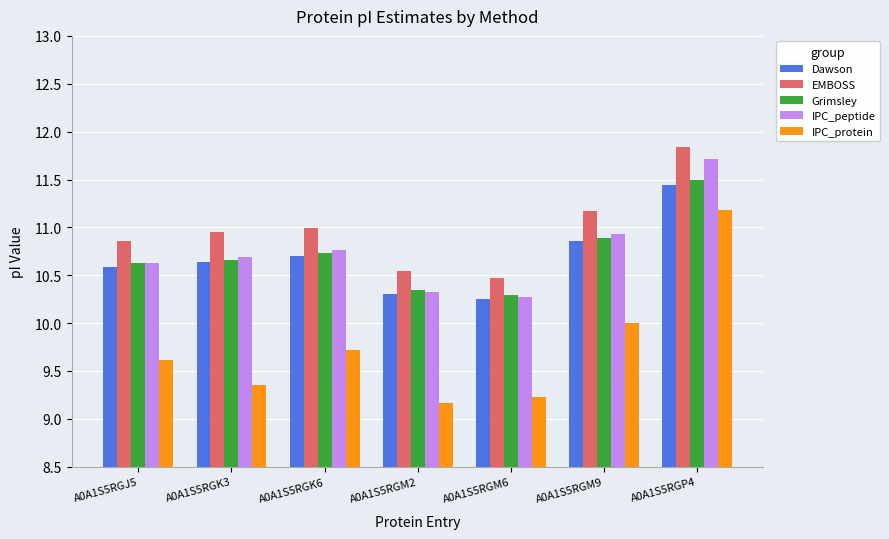

Is the value of IPC_protein at A0A1S5RGJ5 greater than the value of Grimsley at A0A1S5RGJ5?

No